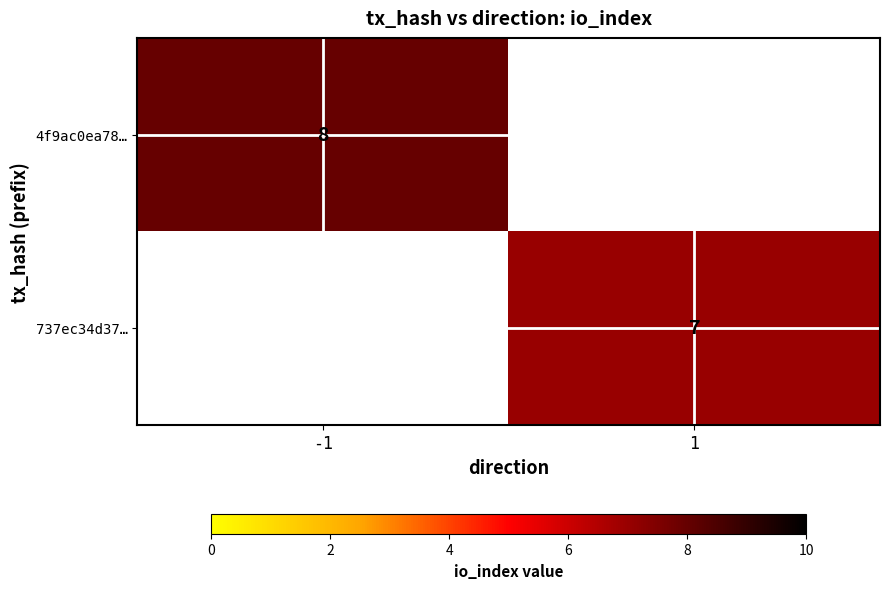

The value of 4f9ac0ea78… at -1 is 8. True or false?

True